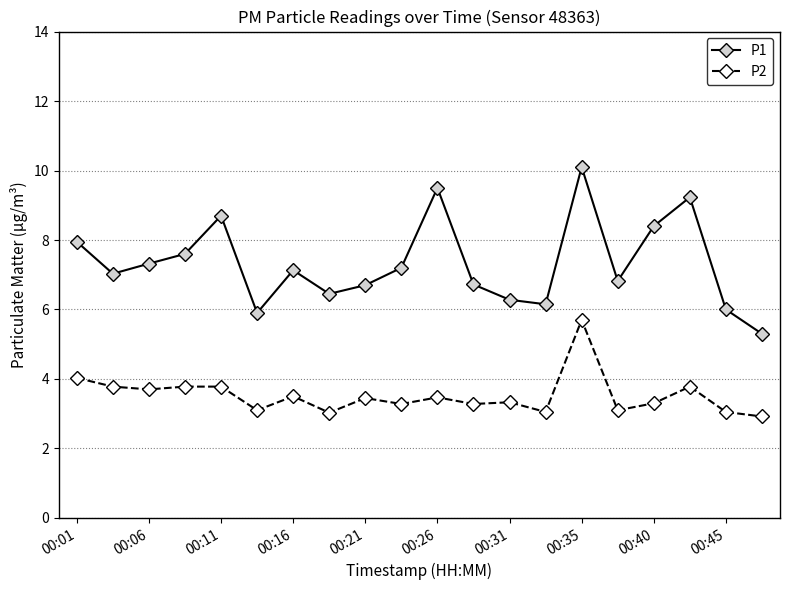

Which series has the largest total across all categories?

P1